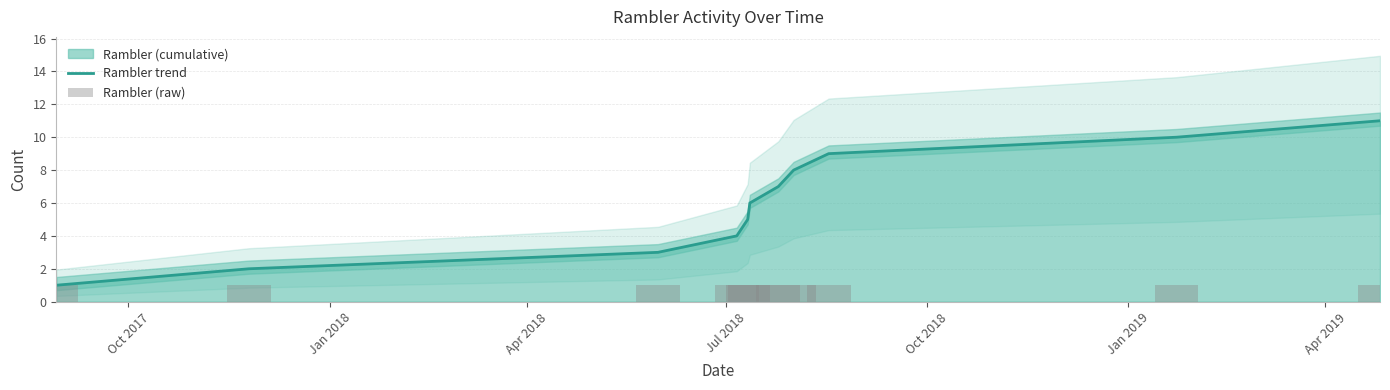

Which series has the largest total across all categories?

Rambler trend